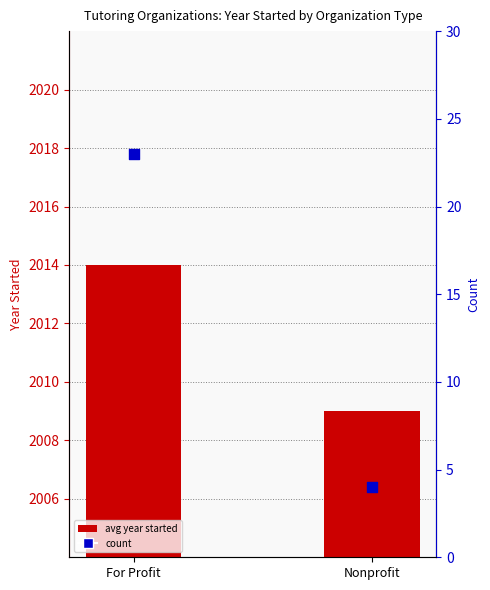

Which series contains the highest Y value?

avg year started